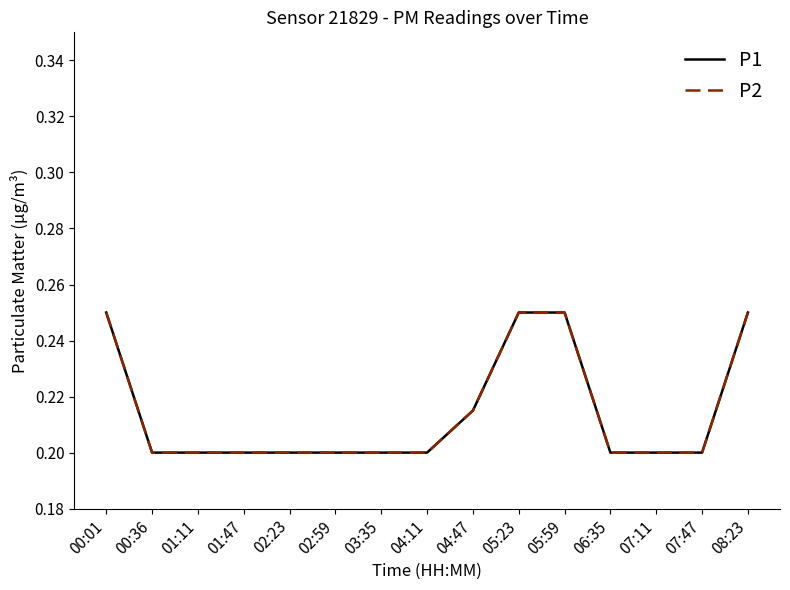

How many lines are shown in the chart?

2